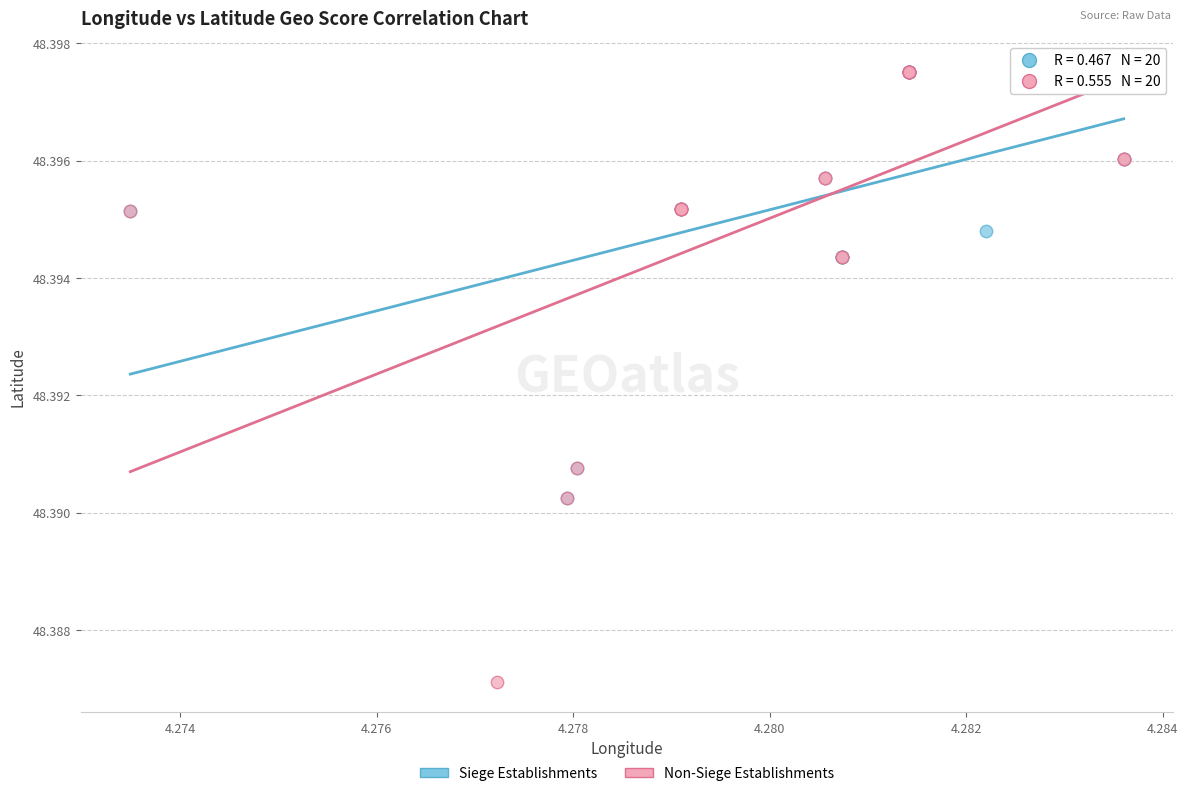

Which series reaches the minimum Y coordinate?

Non-Siege Establishments